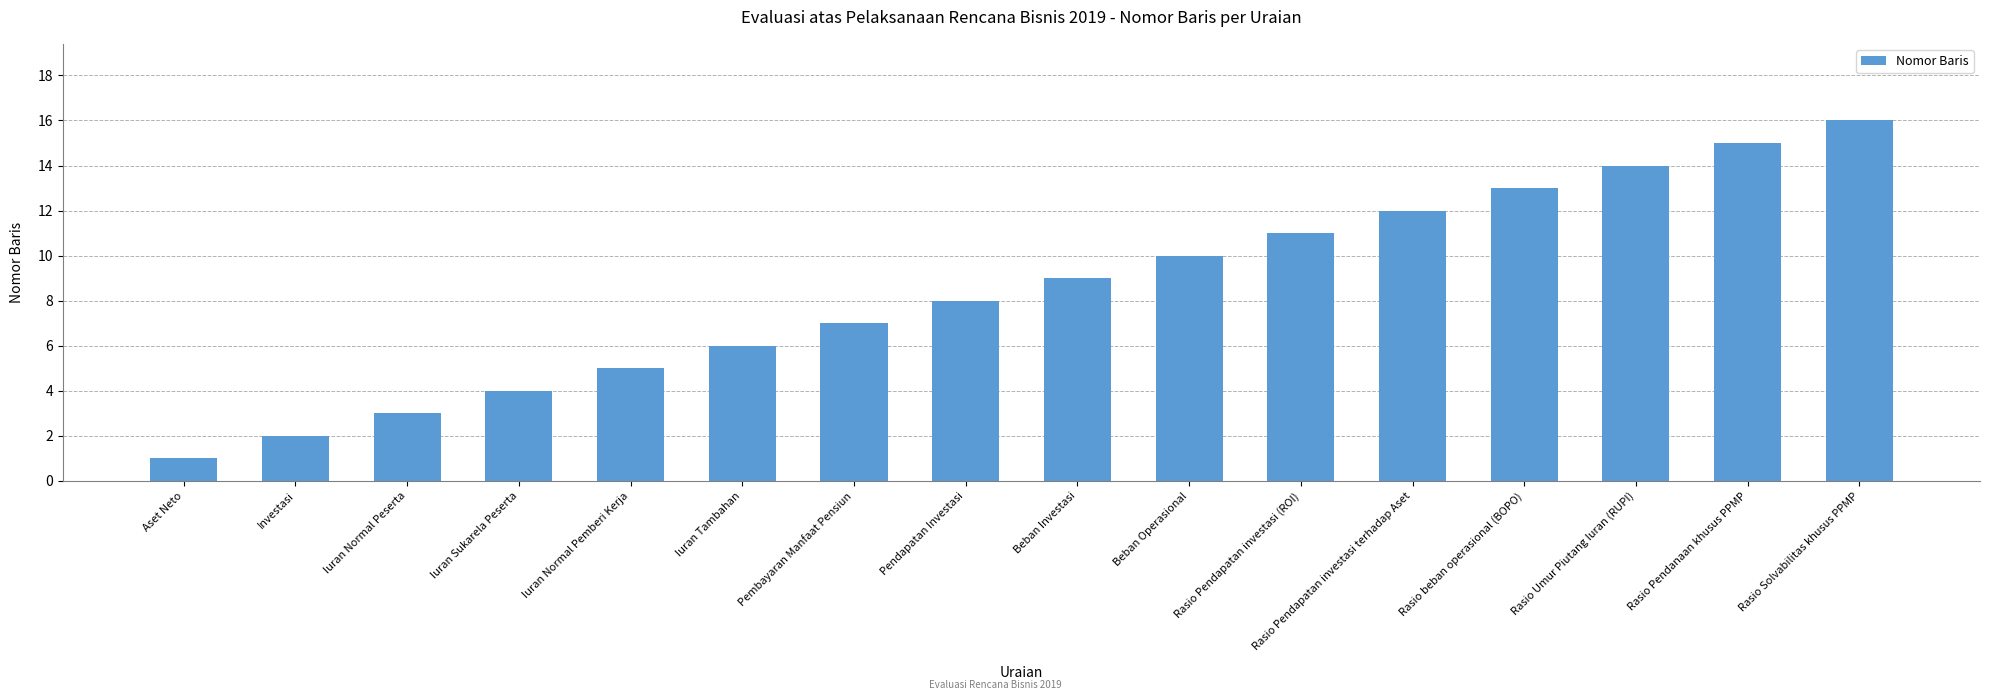

How many series are shown in this chart?

1